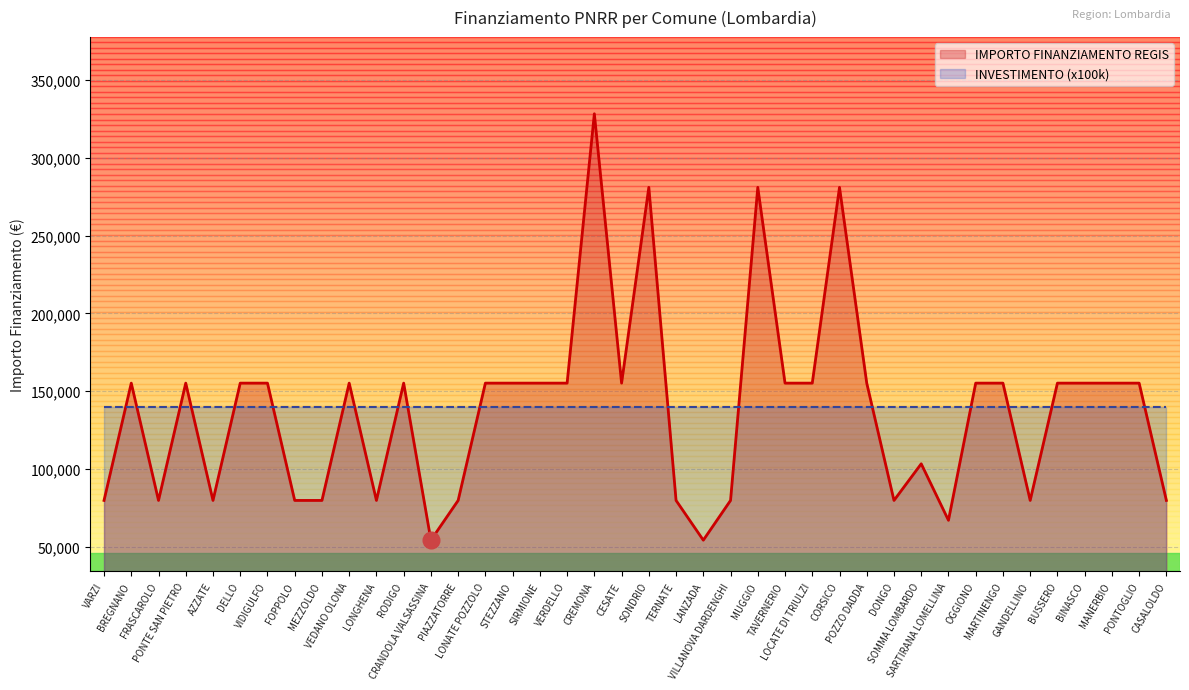

What position from the left is BREGNANO?

2